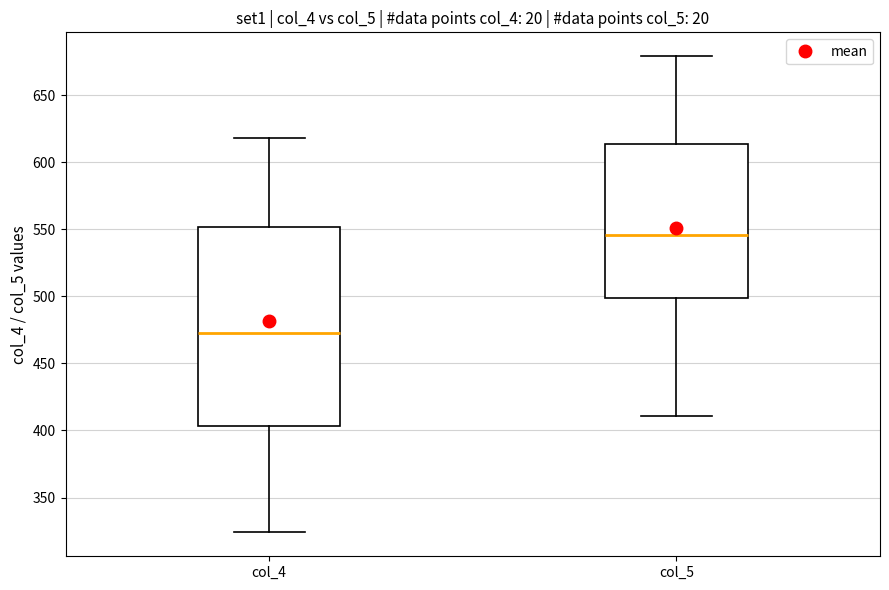

Reading left to right, read every box against the y-axis: the position of its median line, the range the box covers, and the ends of its whiskers. The values are not printed on the chart, so give them approximately, as read against the axis.

col_4: median 475, box 405 to 550, whiskers 325 to 620
col_5: median 545, box 500 to 615, whiskers 410 to 680